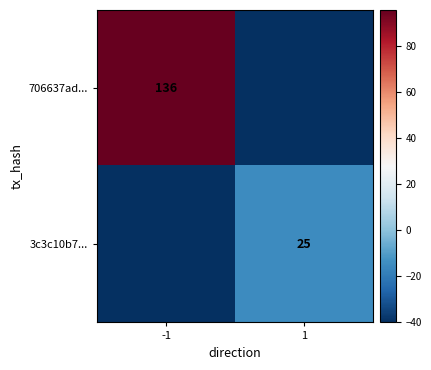

How many values in the 706637ad... series are below 95?

1